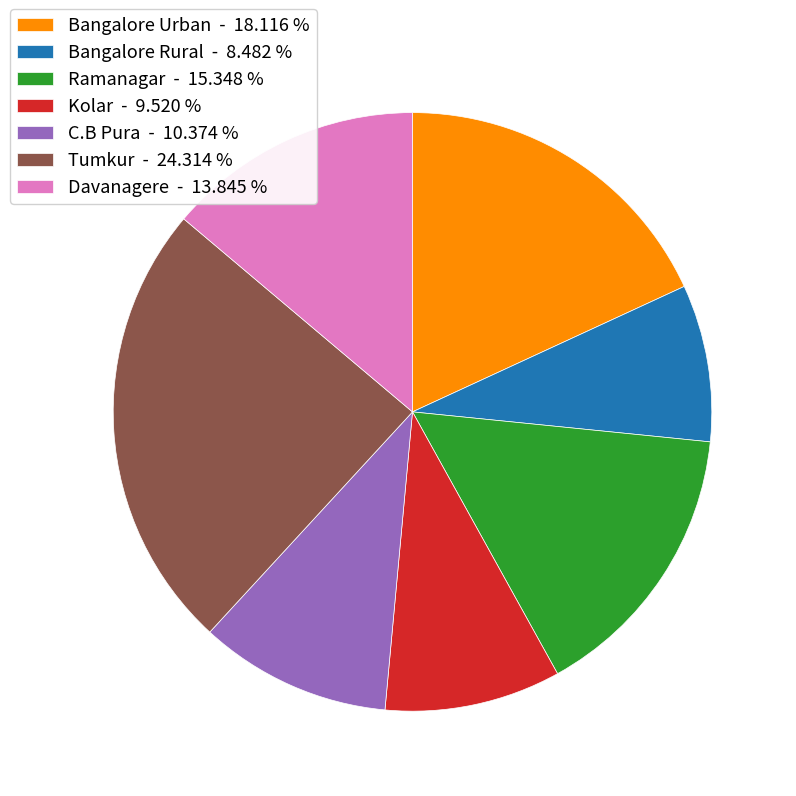

The Tumkur slice represents 39% of the pie. True or false?

False